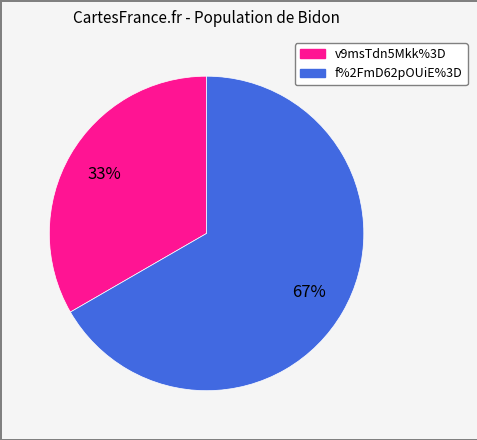

Count the number of slices in the pie.

2